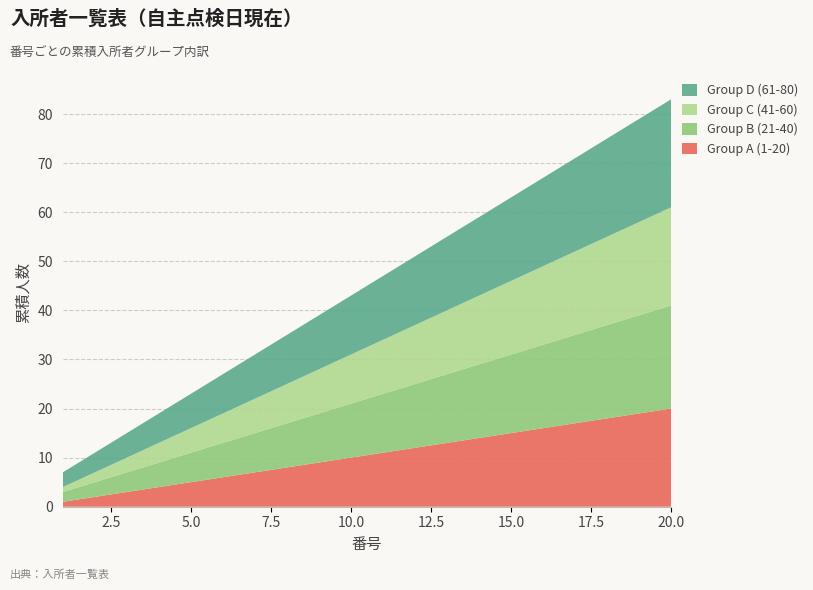

Reading right to left, transcribe all the data shown in this chart.

Group A (1-20): 20=20	19=19	18=18	17=17	16=16	15=15	14=14	13=13	12=12	11=11	10=10	9=9	8=8	7=7	6=6	5=5	4=4	3=3	2=2	1=1
Group B (21-40): 20=21	19=20	18=19	17=18	16=17	15=16	14=15	13=14	12=13	11=12	10=11	9=10	8=9	7=8	6=7	5=6	4=5	3=4	2=3	1=2
Group C (41-60): 20=20	19=19	18=18	17=17	16=16	15=15	14=14	13=13	12=12	11=11	10=10	9=9	8=8	7=7	6=6	5=5	4=4	3=3	2=2	1=1
Group D (61-80): 20=22	19=21	18=20	17=19	16=18	15=17	14=16	13=15	12=14	11=13	10=12	9=11	8=10	7=9	6=8	5=7	4=6	3=5	2=4	1=3